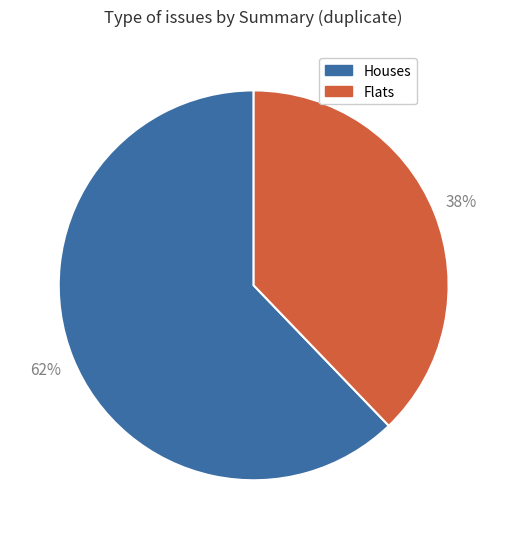

Is there a majority slice in this chart?

Yes